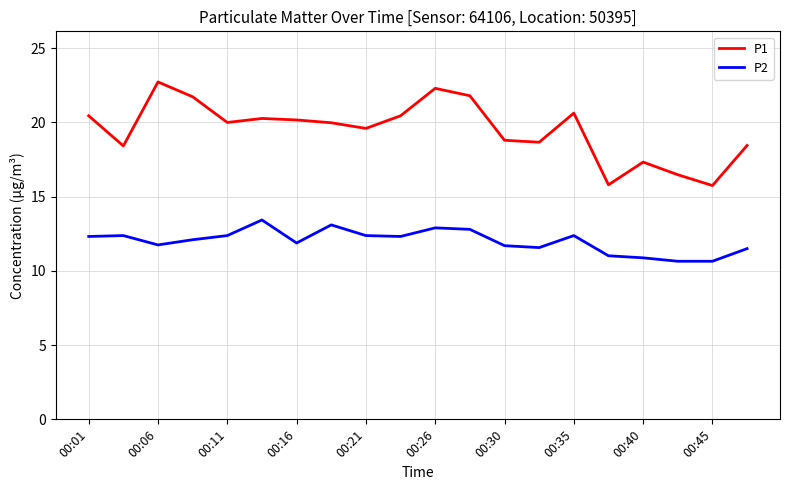

True or false: P2 and P1 intersect in this chart.

False